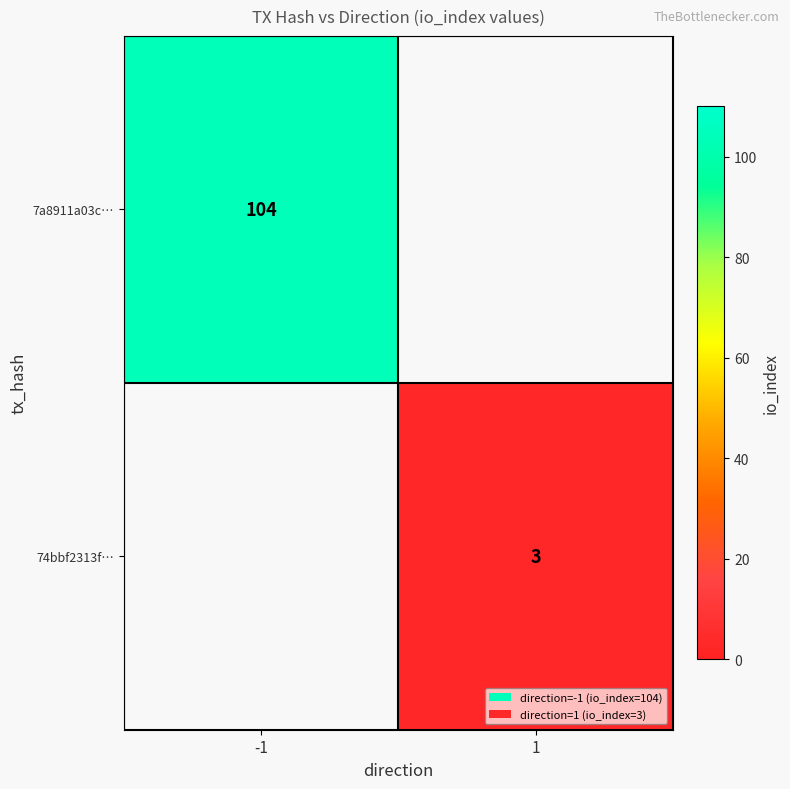

True or false: 74bbf2313f… has a value of 4 at 1.

False